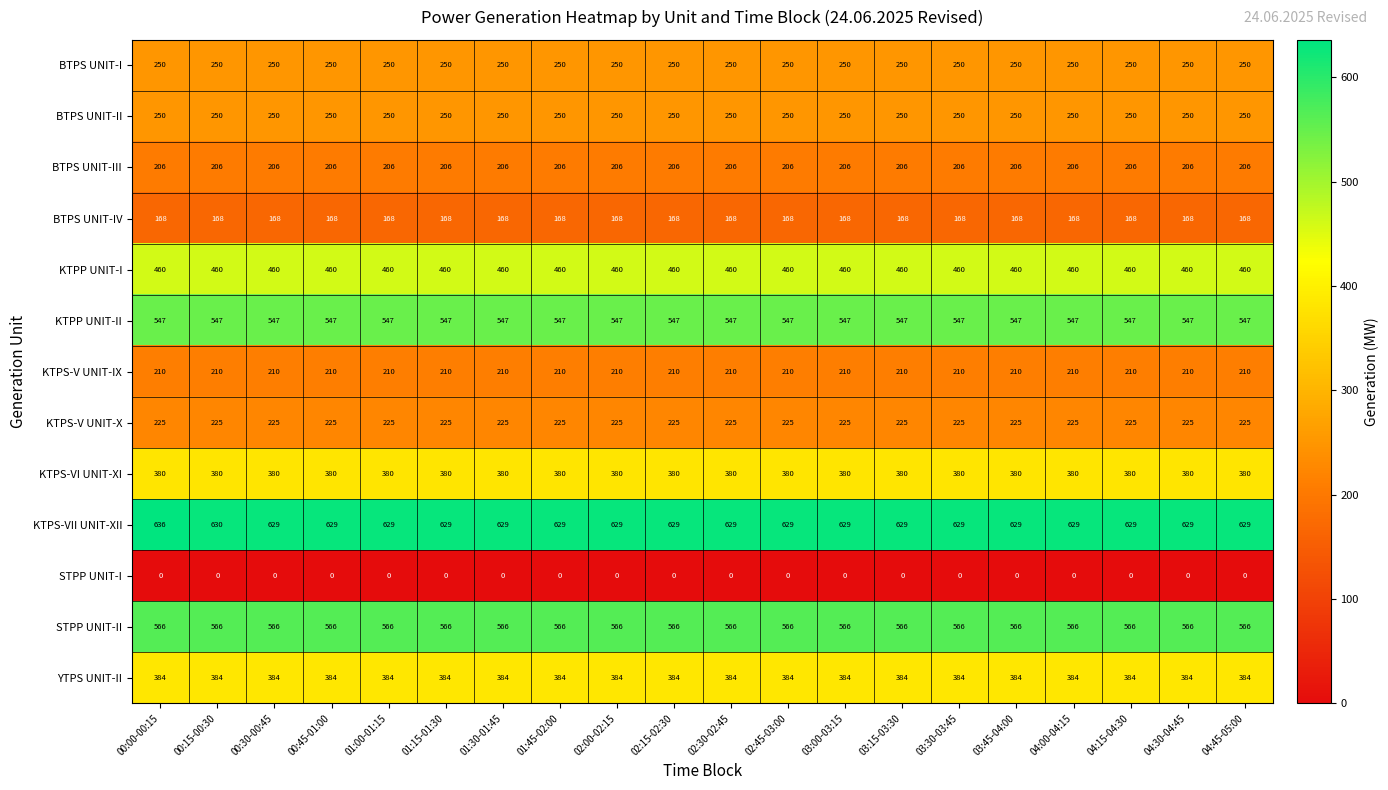

What is the total value across all series at 04:30-04:45?

4275